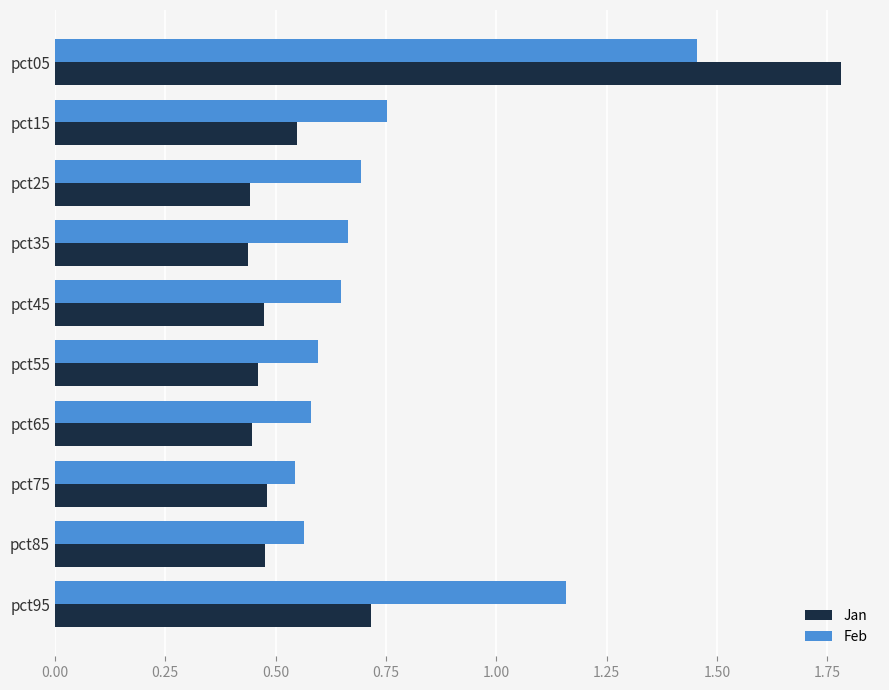

How many Feb values are between 0 and 1?

8